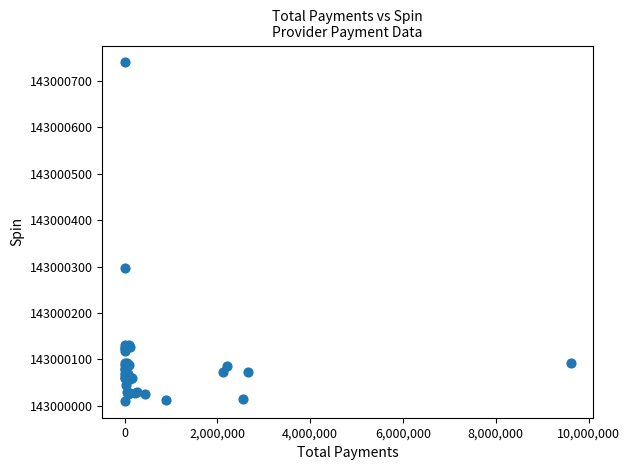

What Y value in the scatter plot is closest to 143000375?

143000297